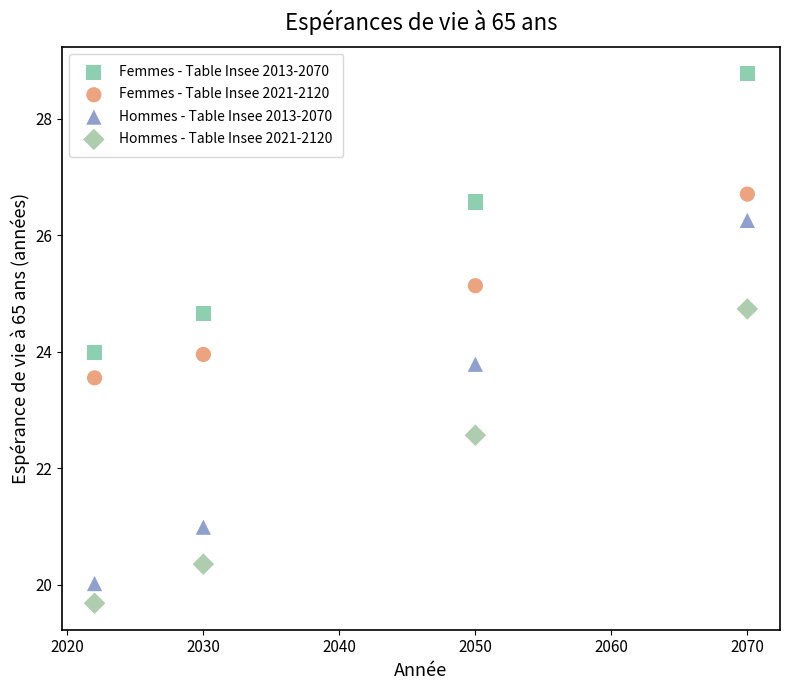

Which series has the widest spread of Y values?

Hommes - Table Insee 2013-2070